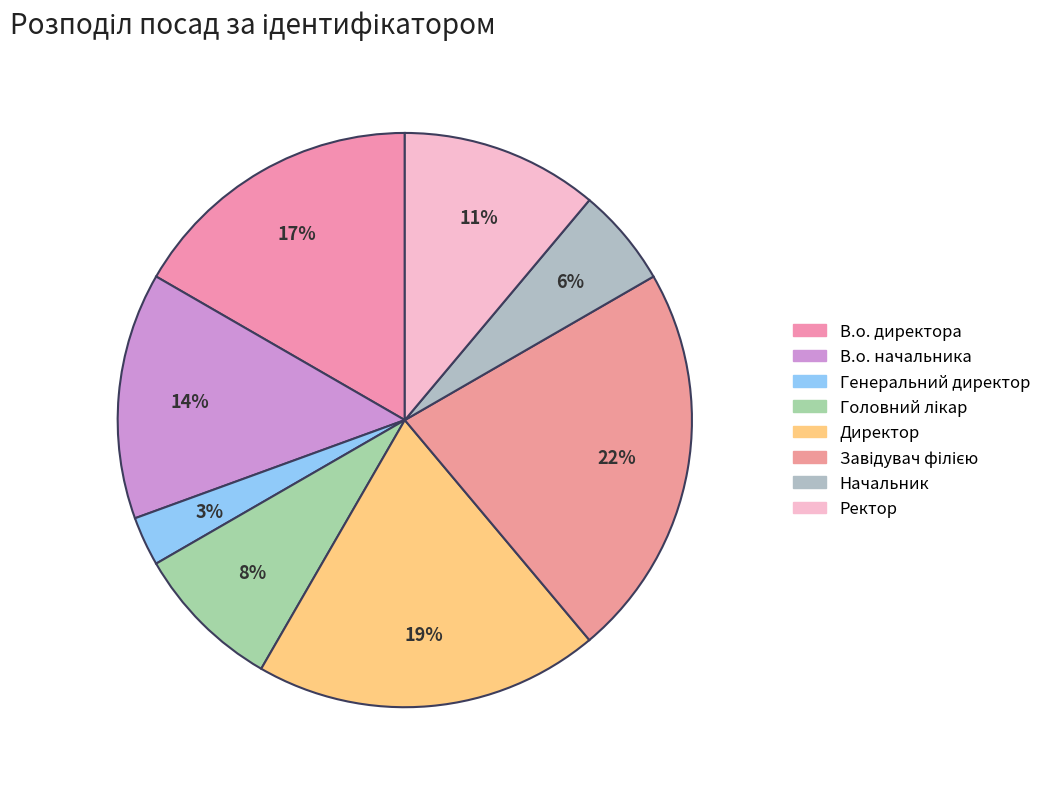

To the nearest percent, what is the difference between the В.о. директора and Ректор slice percentages?

6%